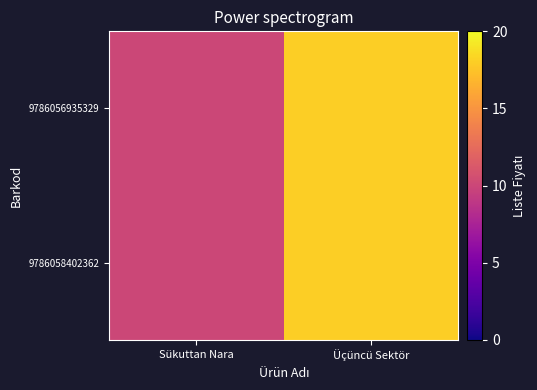

Reading left to right, list all the values displayed in this chart.

9786056935329: Sükuttan Nara=10	Üçüncü Sektör=18
9786058402362: Sükuttan Nara=10	Üçüncü Sektör=18